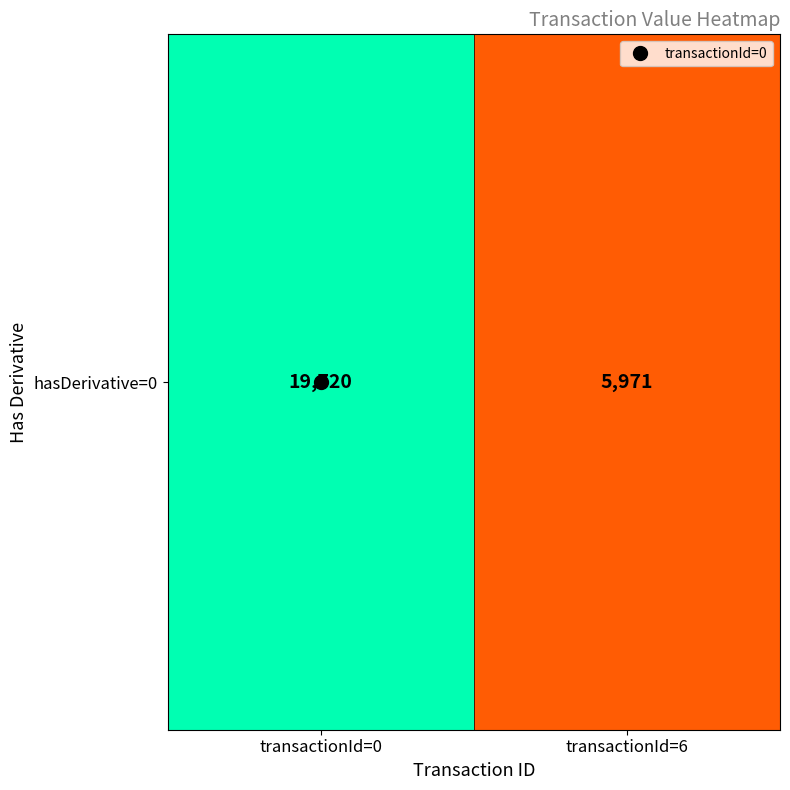

Which has a higher value, transactionId=0 or transactionId=6?

transactionId=0